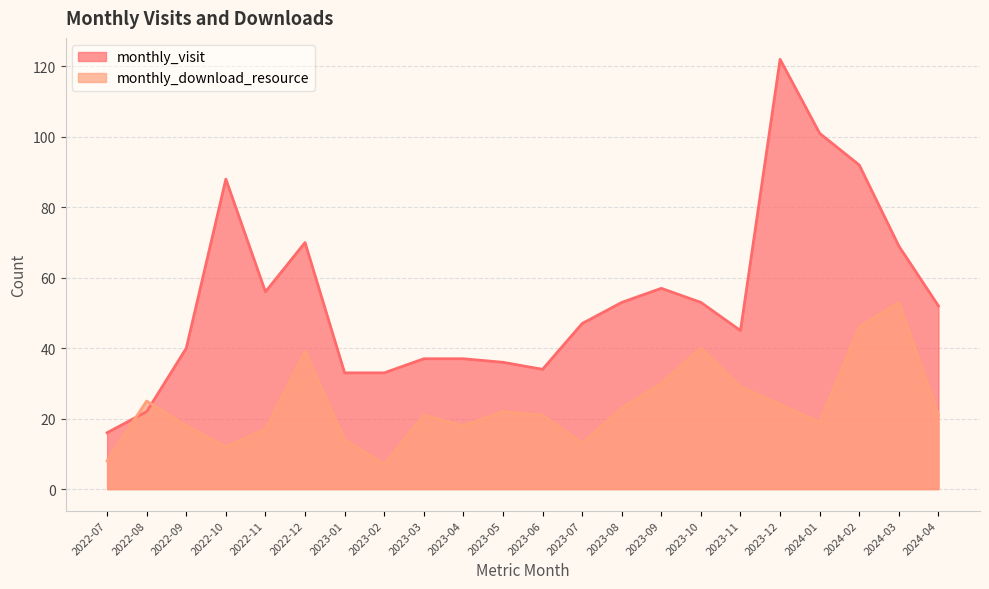

What is the label of the 19th point from the right?

2022-10